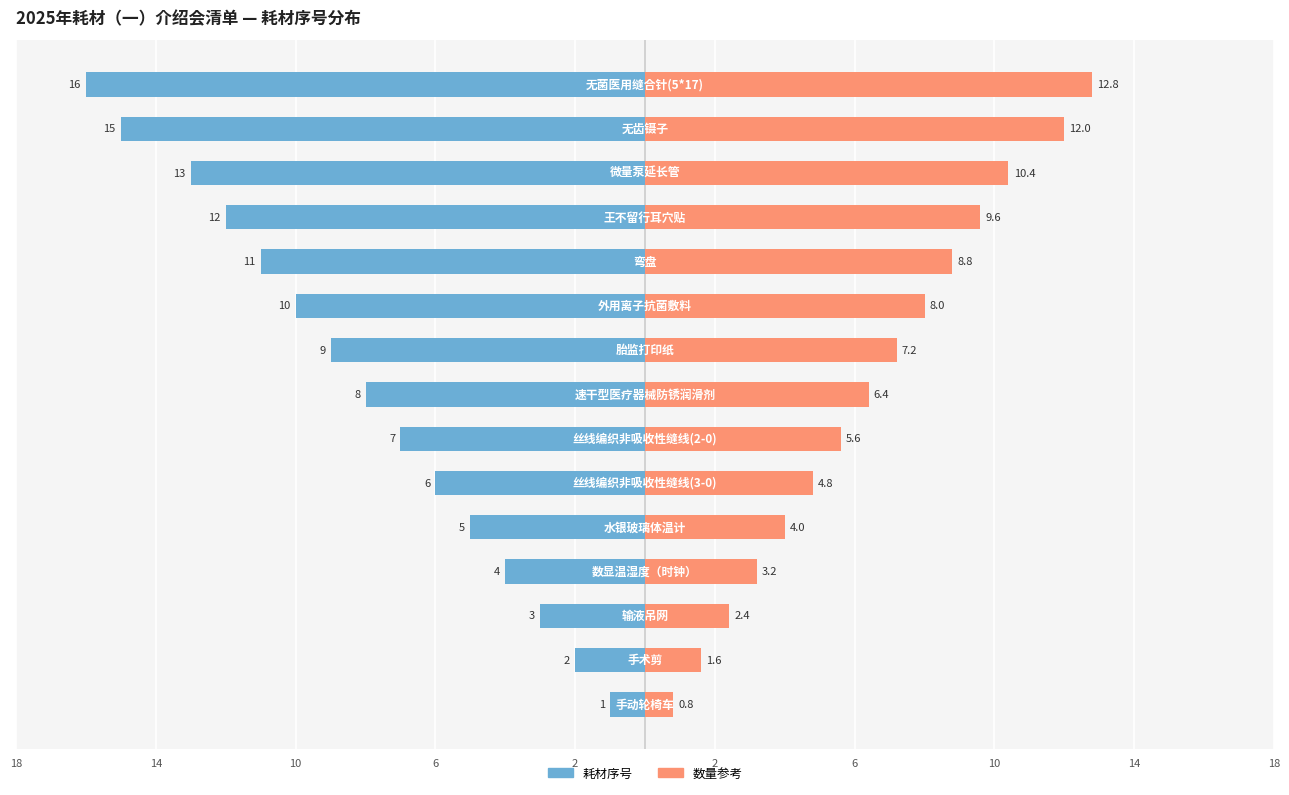

What is the average value of the 数量参考 series?

6.5